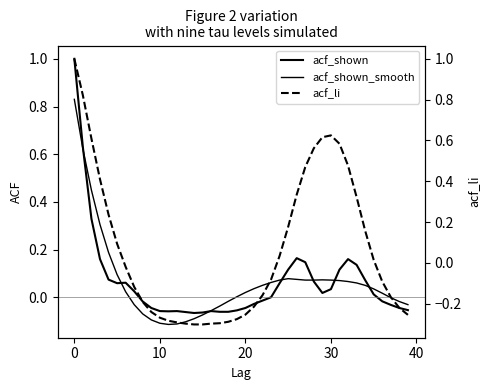

What are all the series names shown in the legend?

acf_shown, acf_shown_smooth, acf_li